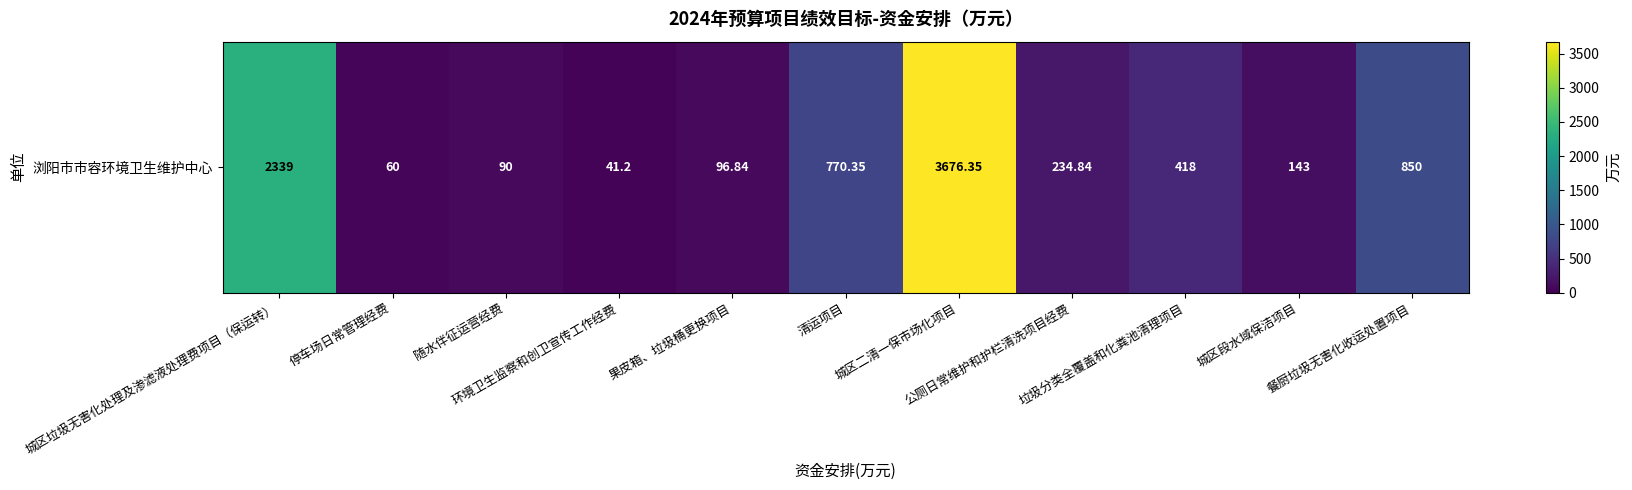

List the labels in order of value, largest first.

城区二清一保市场化项目, 城区垃圾无害化处理及渗滤液处理费项目（保运转）, 餐厨垃圾无害化收运处置项目, 清运项目, 垃圾分类全覆盖和化粪池清理项目, 公厕日常维护和护栏清洗项目经费, 城区段水域保洁项目, 果皮箱、垃圾桶更换项目, 随水伴征运营经费, 停车场日常管理经费, 环境卫生监察和创卫宣传工作经费